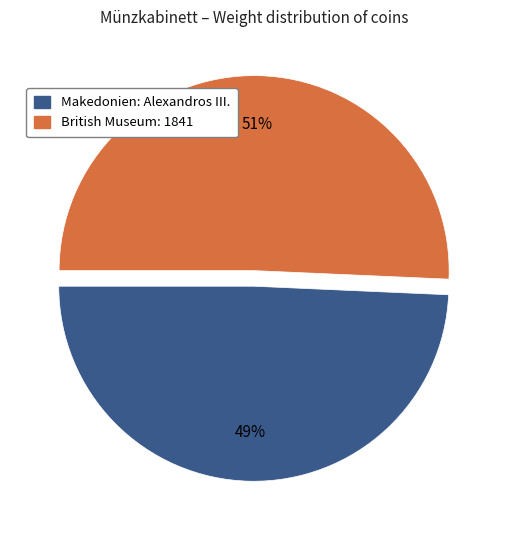

Is there a majority slice in this chart?

Yes